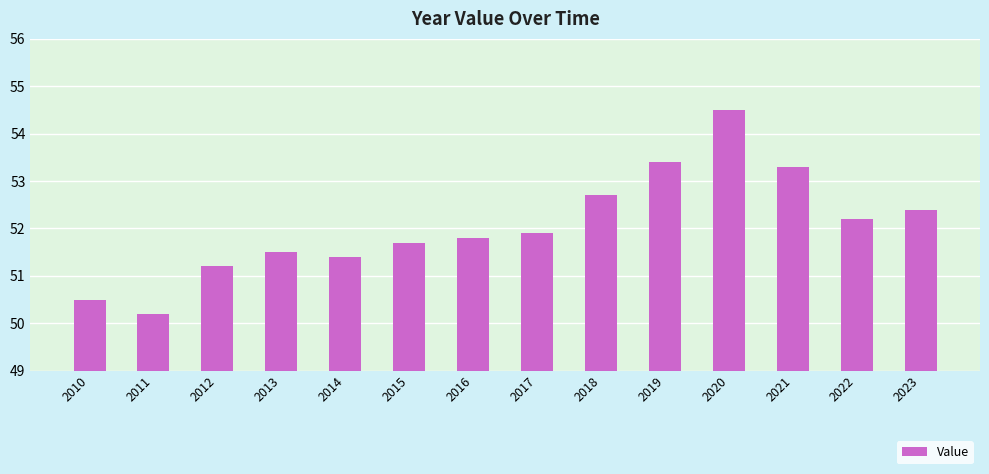

Reading left to right, what are all the values shown in this chart?

2010=50.5	2011=50.2	2012=51.2	2013=51.5	2014=51.4	2015=51.7	2016=51.8	2017=51.9	2018=52.7	2019=53.4	2020=54.5	2021=53.3	2022=52.2	2023=52.4